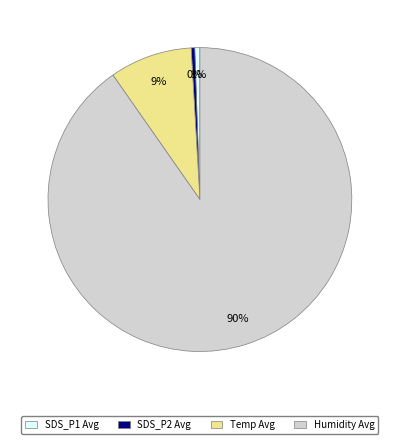

To the nearest percent, what is the combined percentage of Humidity Avg and SDS_P1 Avg?

91%